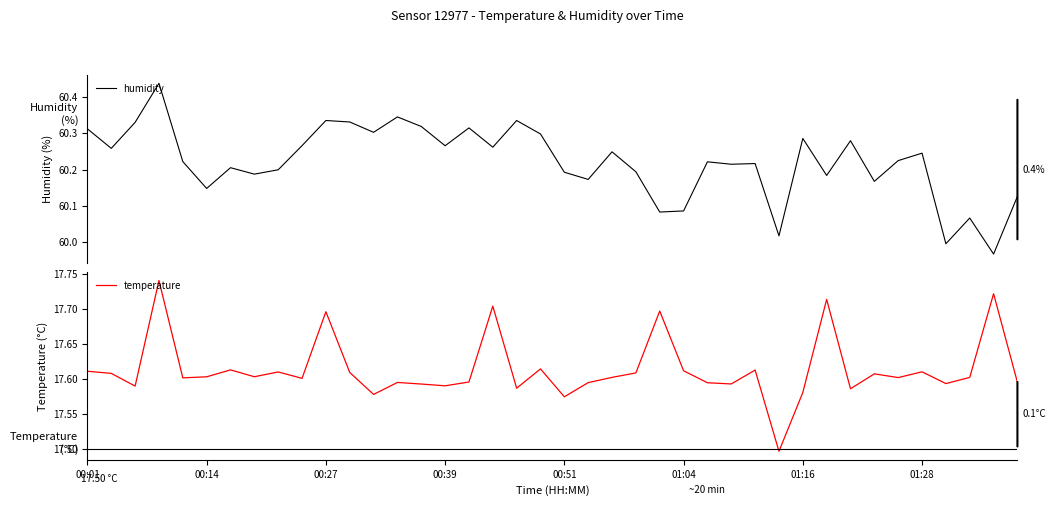

At how many categories does at least one series exceed 45?

40